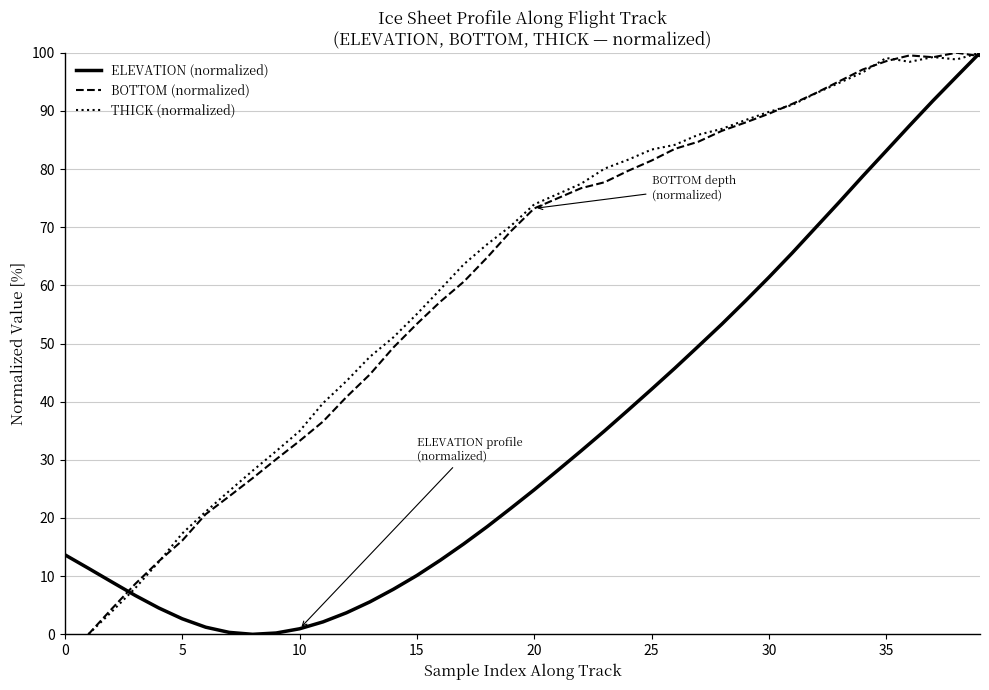

In ELEVATION (normalized), how many points are lower than both neighbors (excluding endpoints)?

1